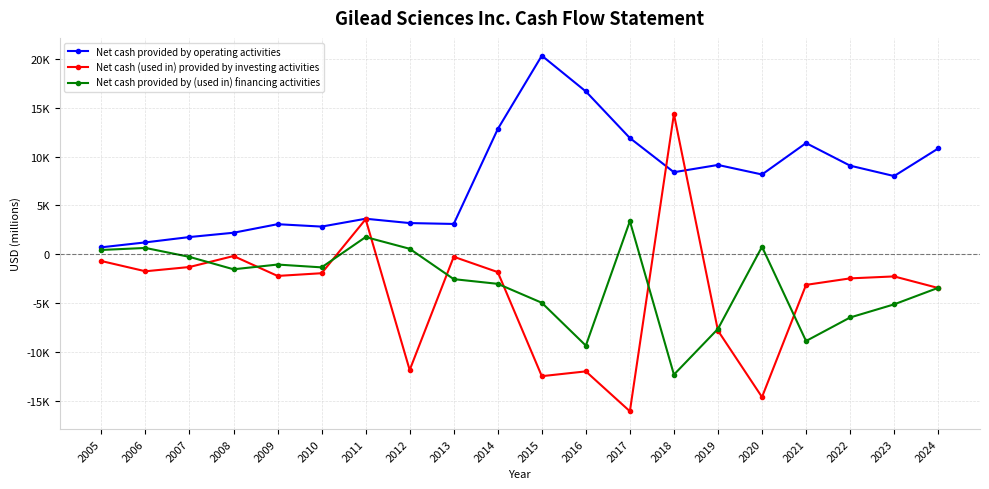

Is this an area chart (filled region under the line)?

No